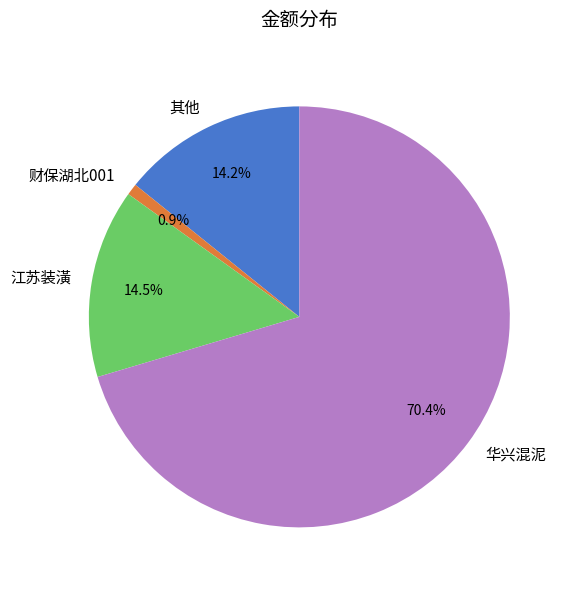

How many slices are in this pie chart?

4